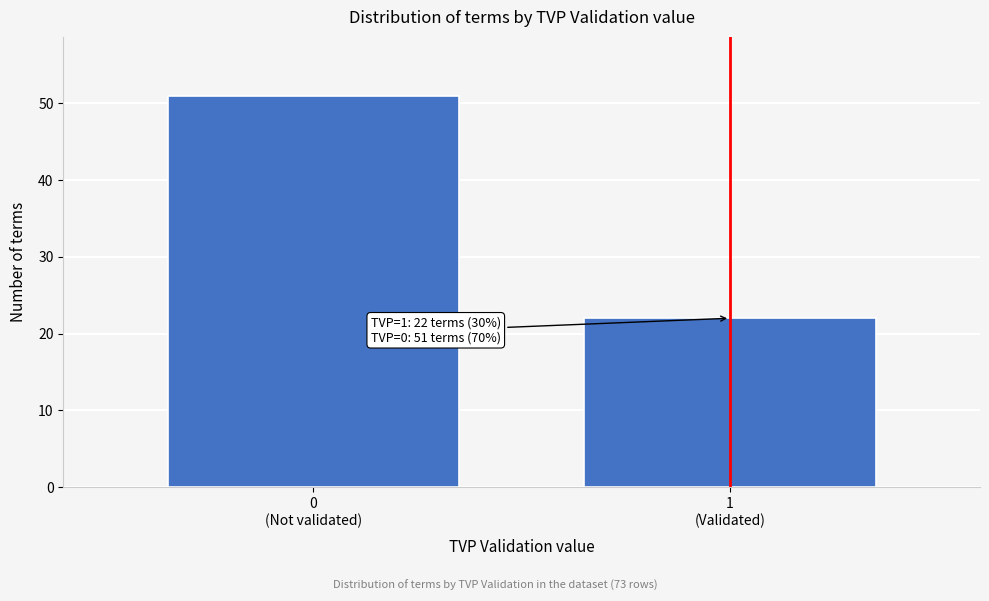

Reading left to right, extract all data points from this chart.

51	22